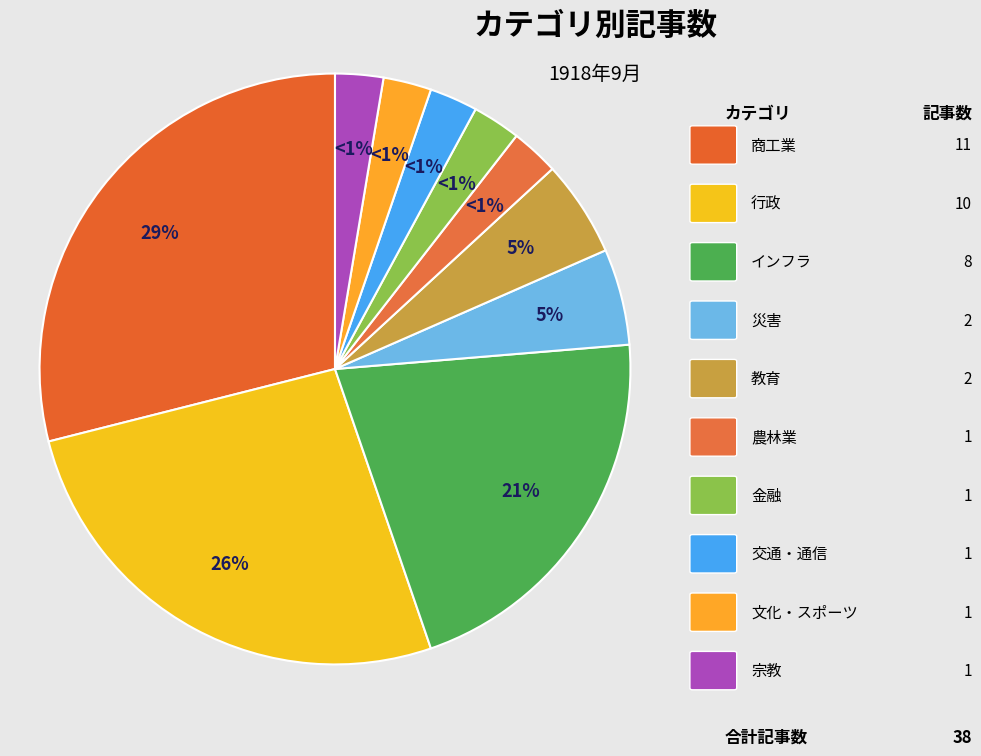

Is the sum of インフラ and 交通・通信 greater than half?

No